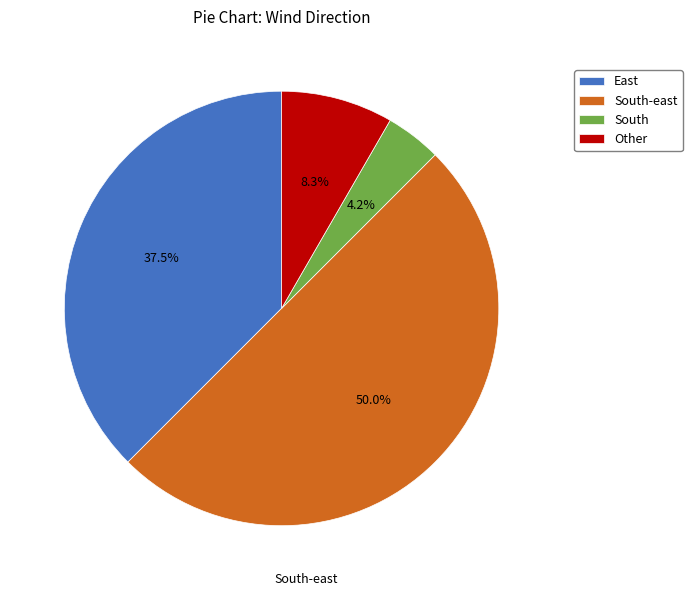

Does Other account for over 50% of the chart?

No